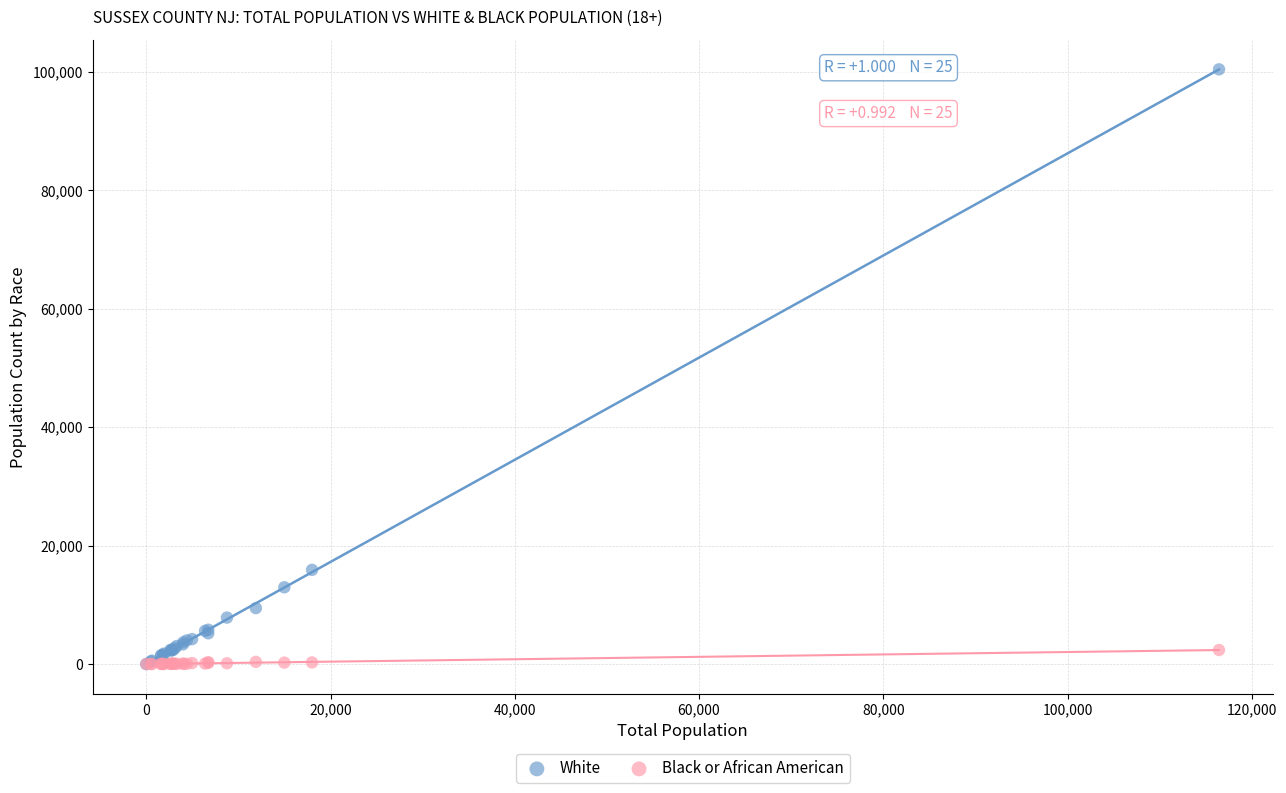

Across all series, what Y value is closest to 50216?

15909